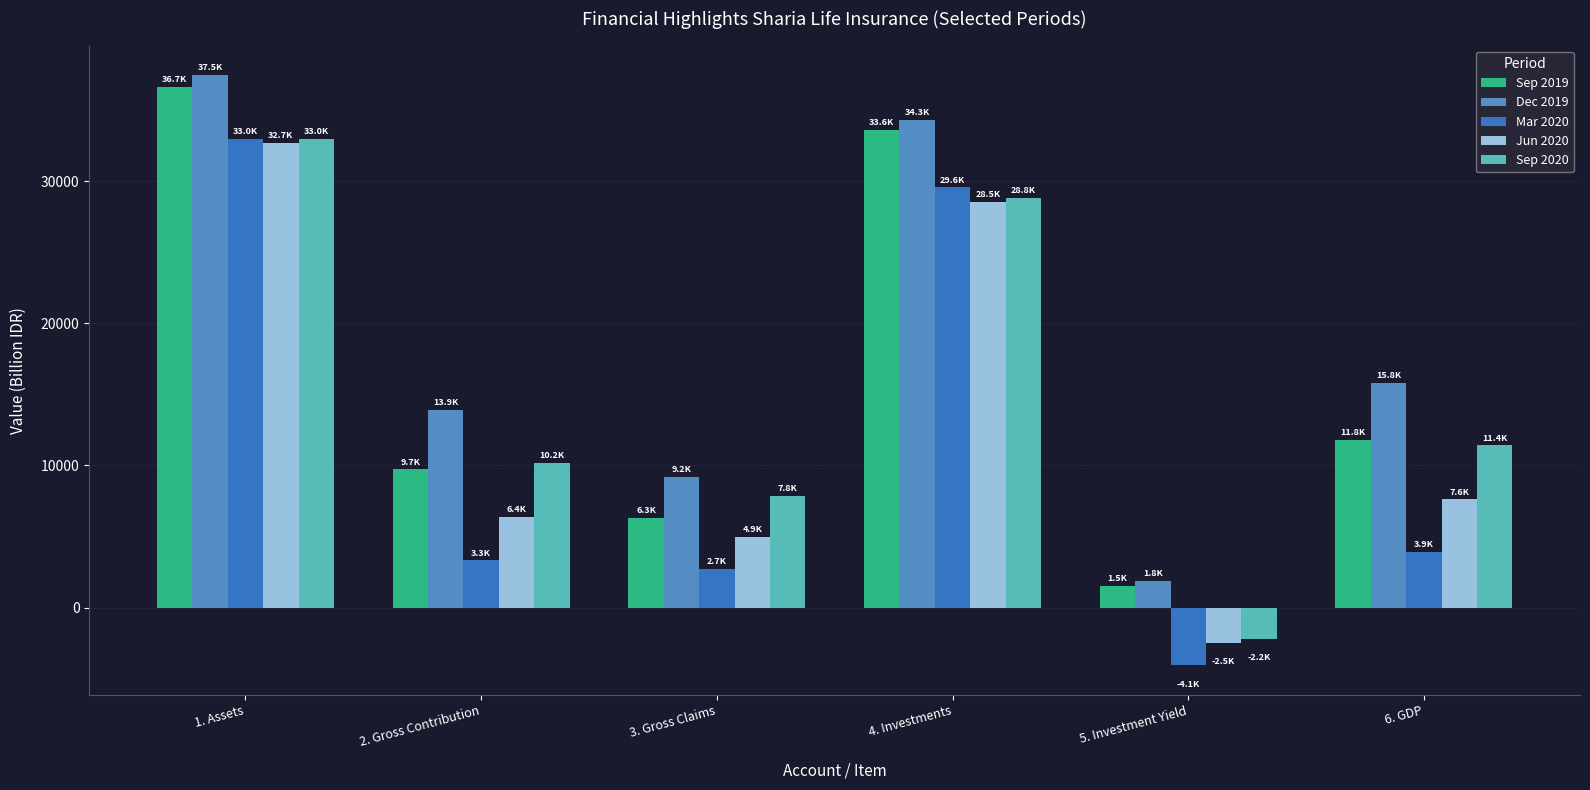

At which category is the sum across all series the highest?

1. Assets